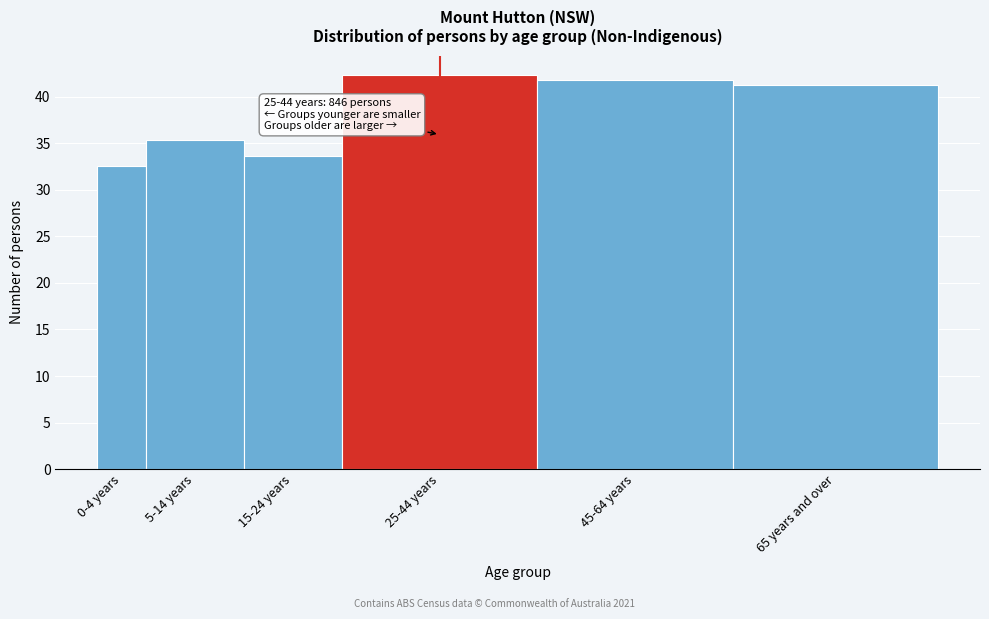

Reading left to right, transcribe all the data shown in this chart.

32.6	35.4	33.6	42.3	41.8	41.2